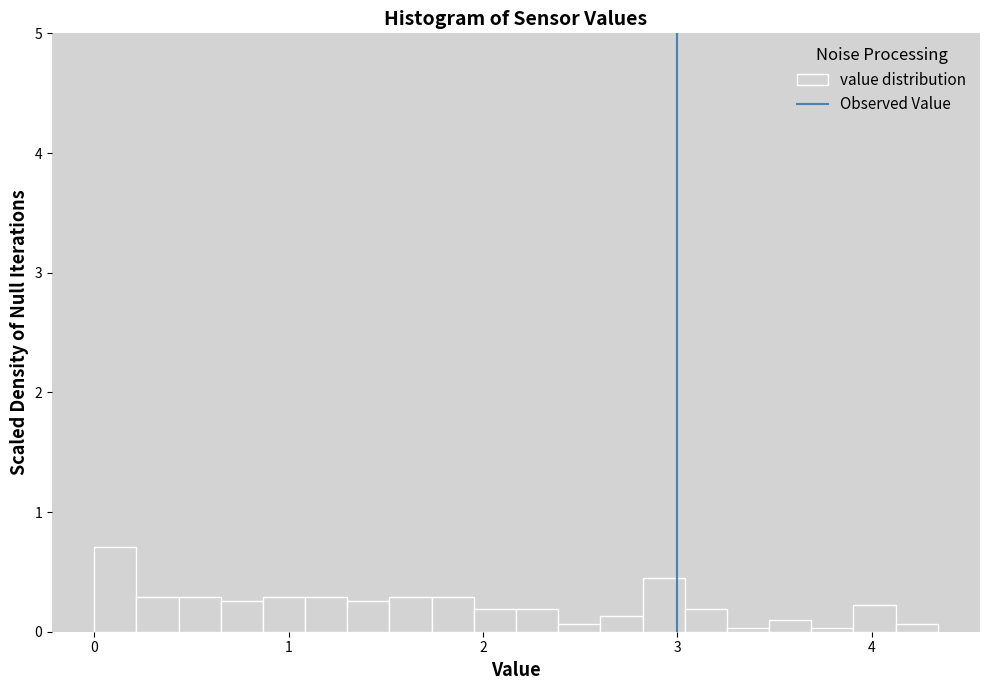

Read against the x-axis, roughly where is the centre of the tallest bar?

0.1